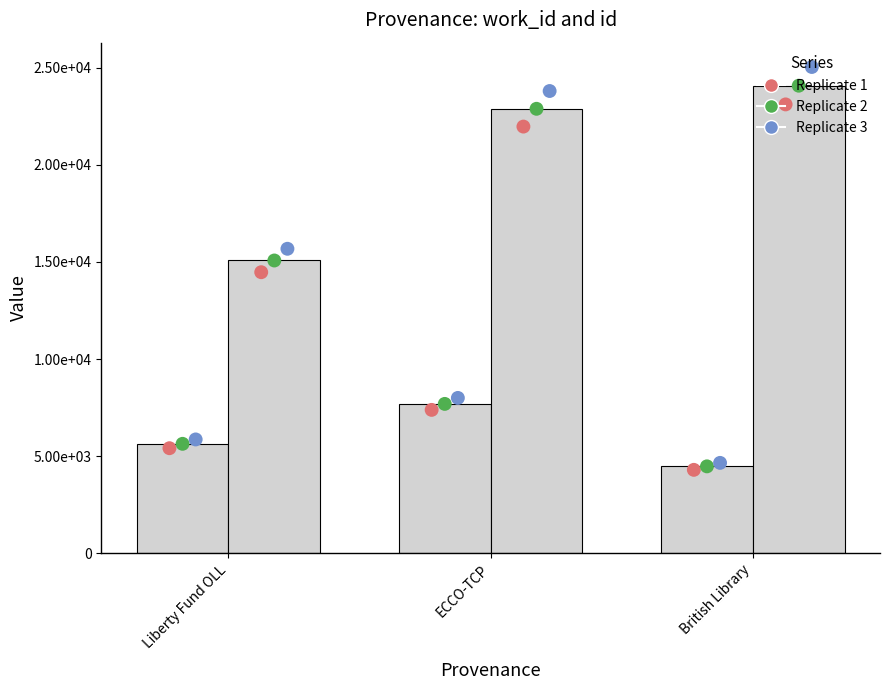

At which category is the sum across all series the highest?

ECCO-TCP